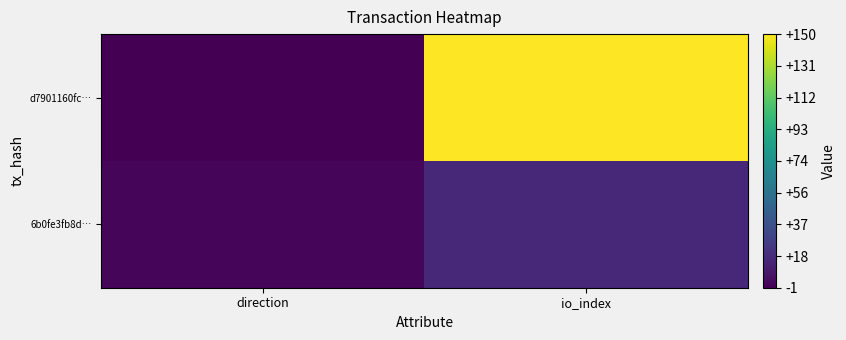

Between direction and io_index, which series saw the biggest shift?

d7901160fc…